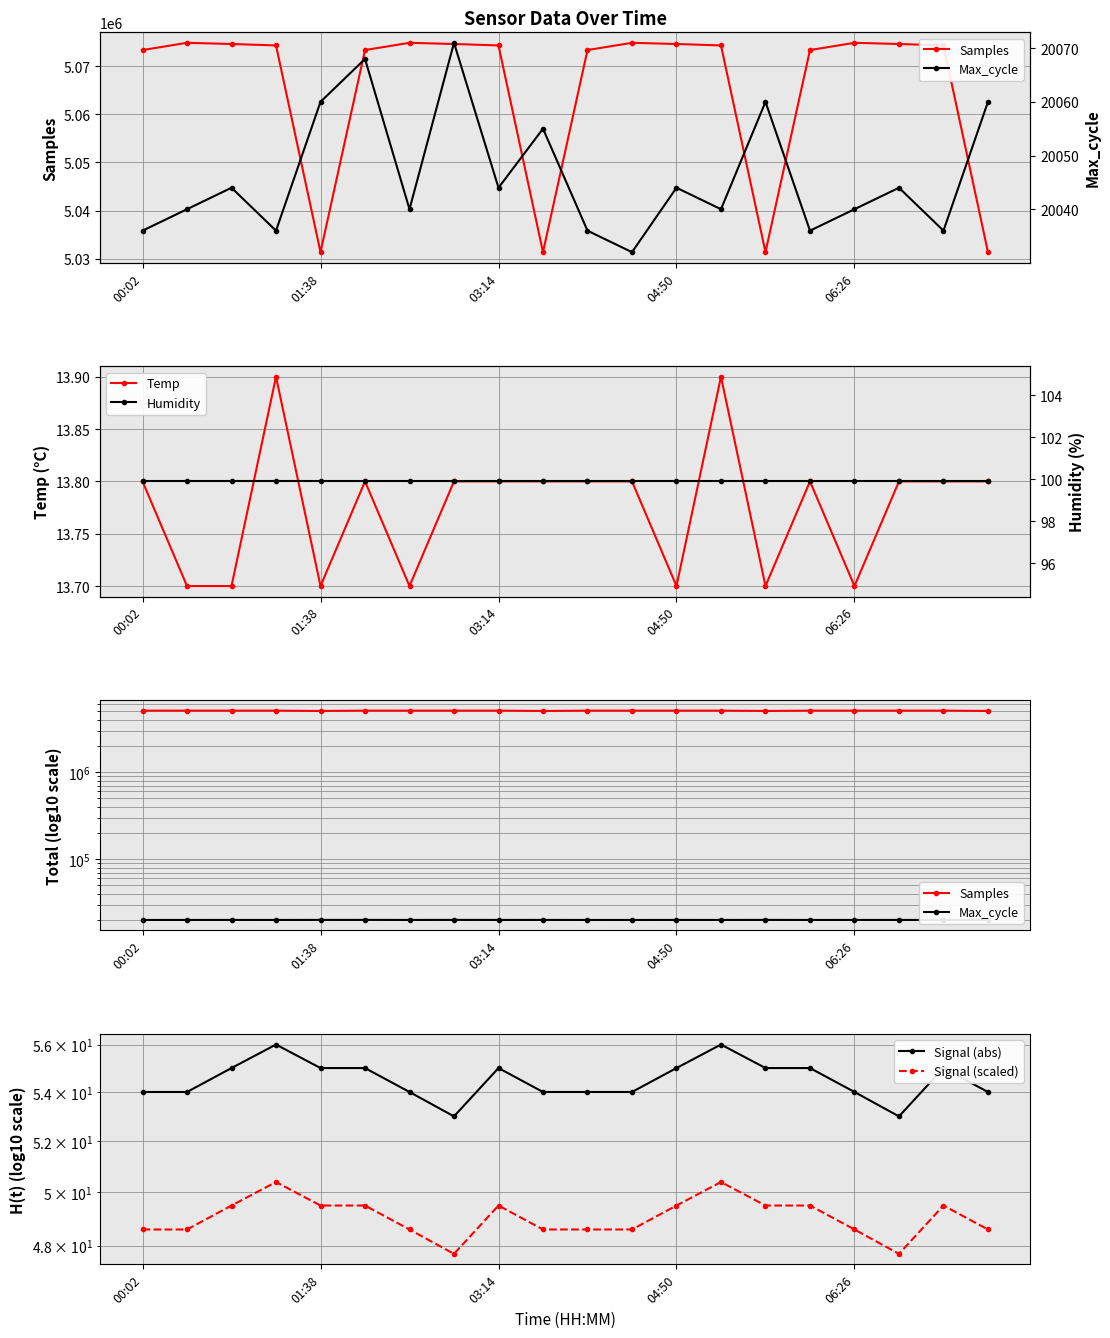

What is the difference between the second highest and minimum values in the Samples series?

43527.0